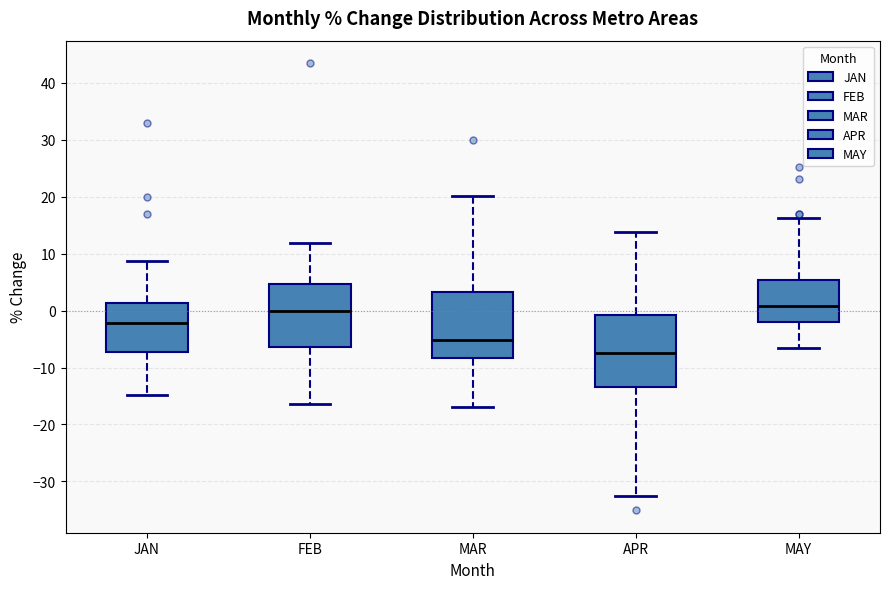

Where does the lower whisker of the box for APR end on the y-axis? The values are not printed on the chart, so give them approximately, as read against the axis.

-33